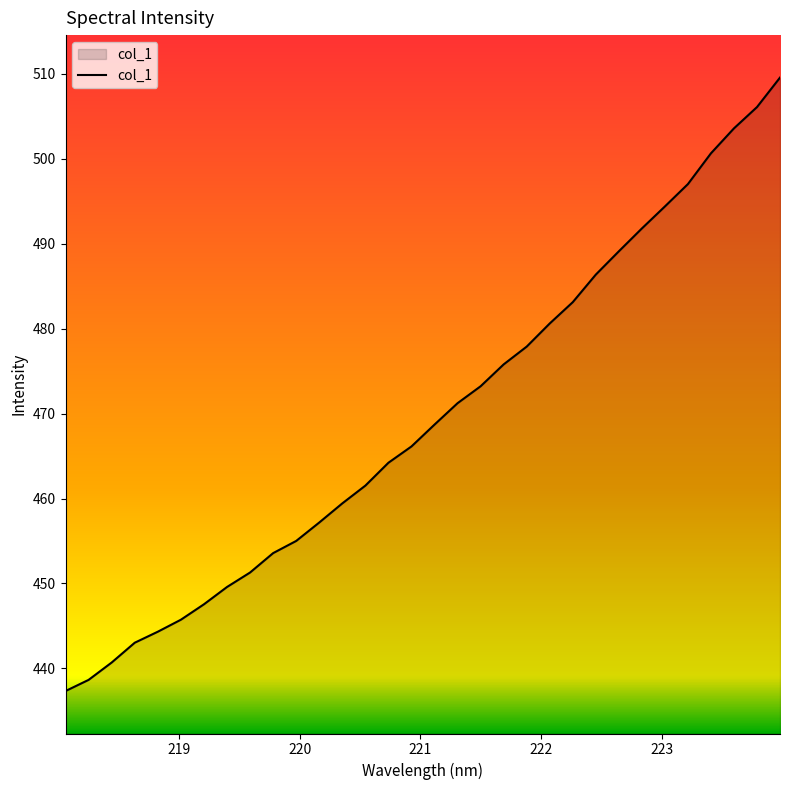

What is the maximum value shown in the chart?

509.6